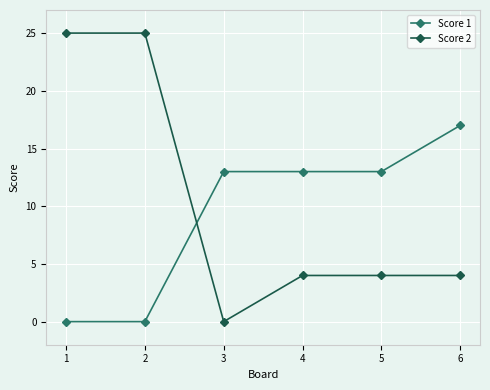

At which label does Score 1 reach its peak?

6